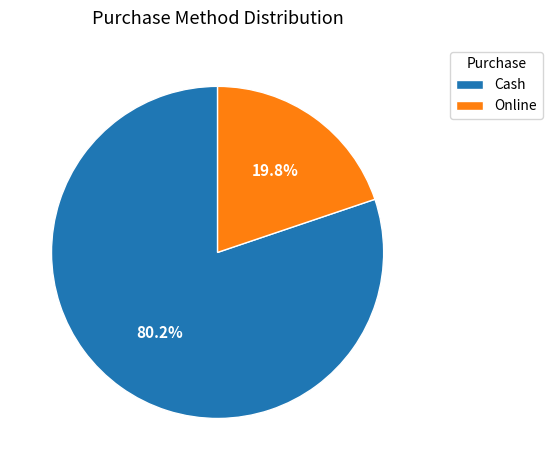

Is Cash the majority of the pie?

Yes